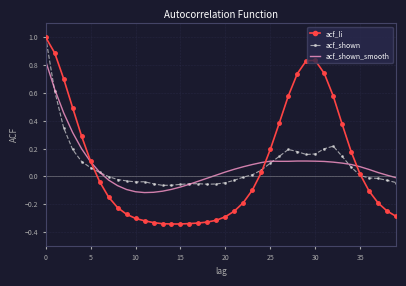

What is the maximum value for acf_shown?

1.0